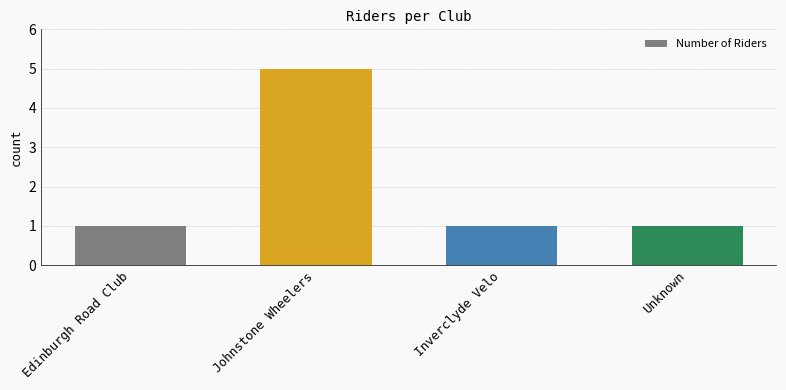

What is the greatest value displayed?

5